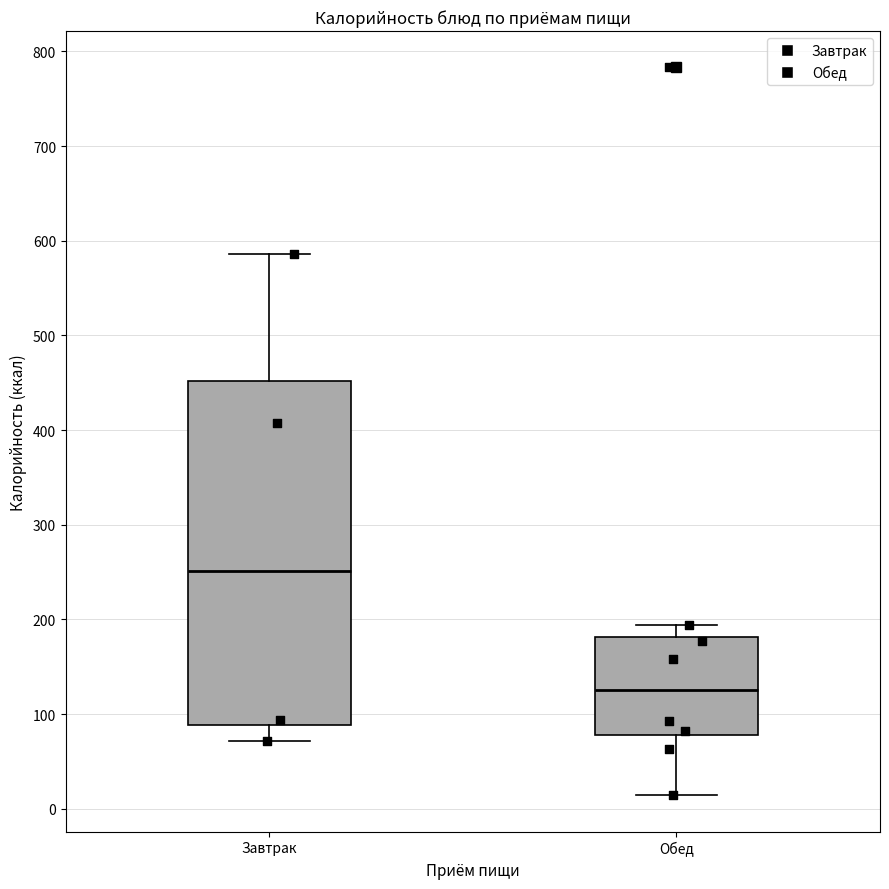

Where does the upper whisker of the box for Завтрак end on the y-axis? The values are not printed on the chart, so give them approximately, as read against the axis.

590